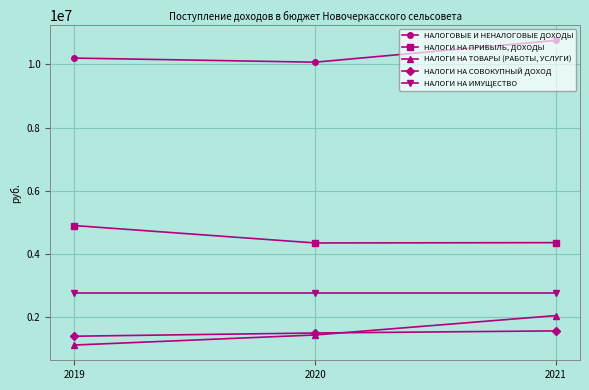

At how many categories does at least one series exceed 1889951?

3